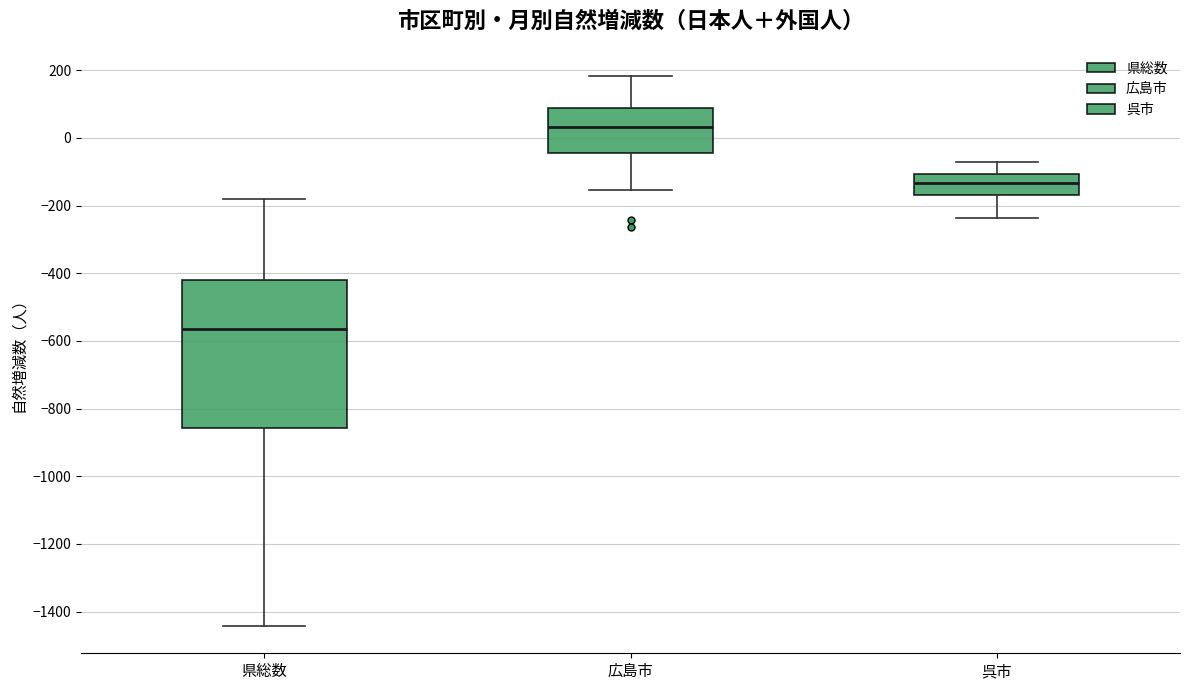

Reading left to right, transcribe this box plot: for each box, give where its median line is, the range the box spans, and where its two whiskers end, as read against the y-axis. The values are not printed on the chart, so give them approximately, as read against the axis.

県総数: median -560, box -860 to -420, whiskers -1440 to -180
広島市: median 40, box -40 to 80, whiskers -160 to 180
呉市: median -140, box -160 to -100, whiskers -240 to -80